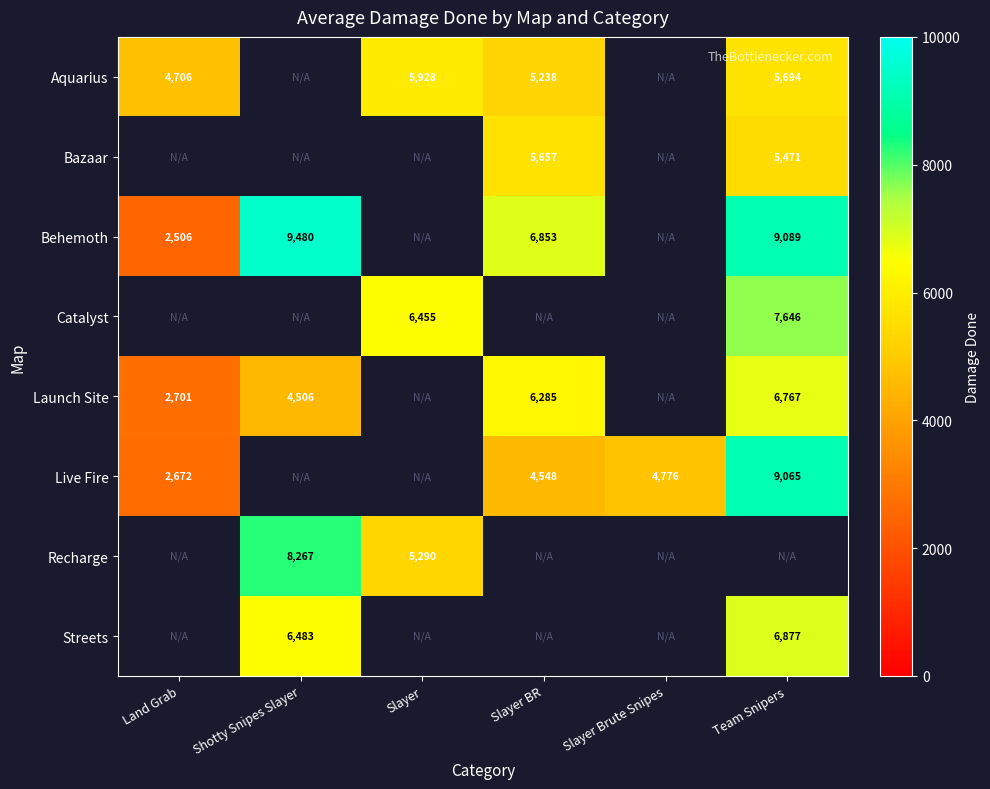

Is it true that Streets equals 1890 at Team Snipers?

False